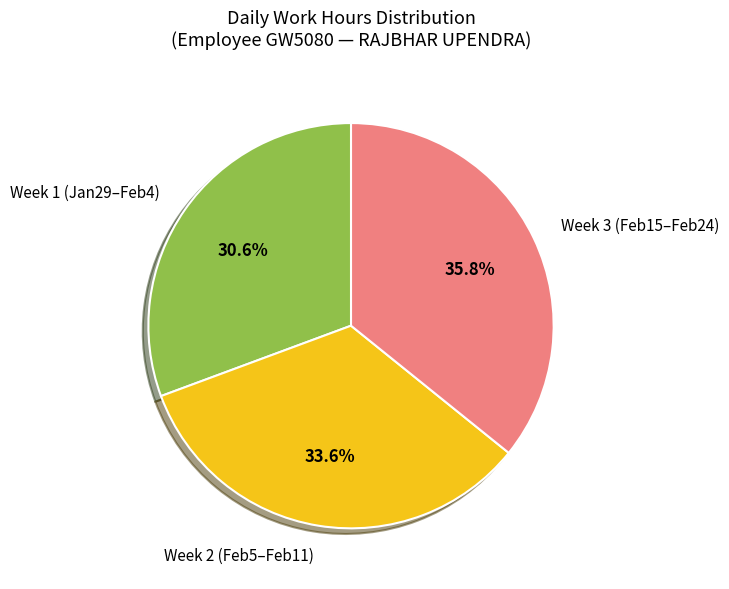

Which slice is the smallest?

Week 1 (Jan29–Feb4)